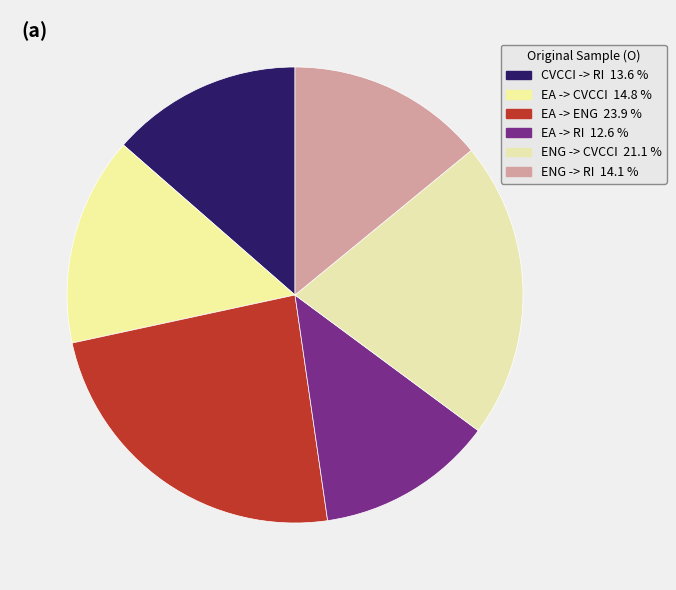

How many slices are in this pie chart?

6